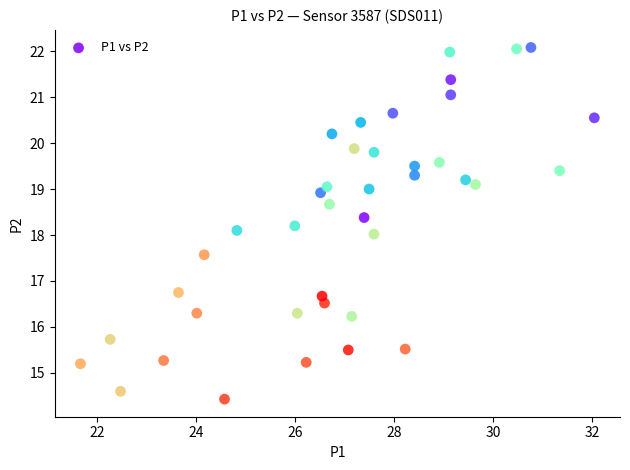

What is the range of X values (max minus min)?

10.4